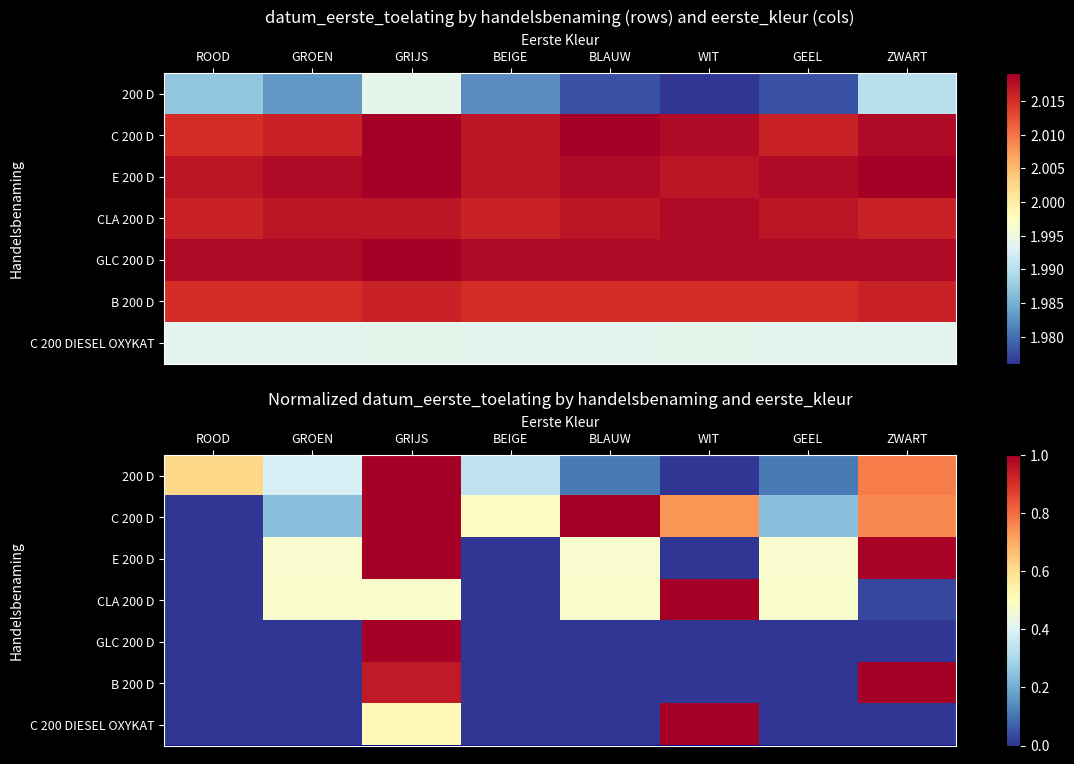

How many values in the E 200 D series exceed 0?

5